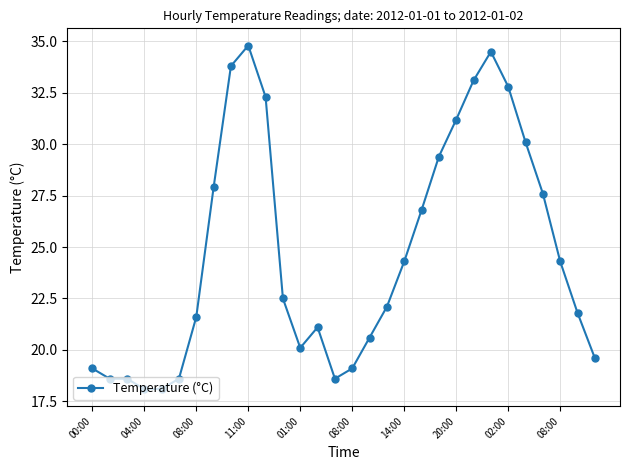

What is the greatest value displayed?

34.8